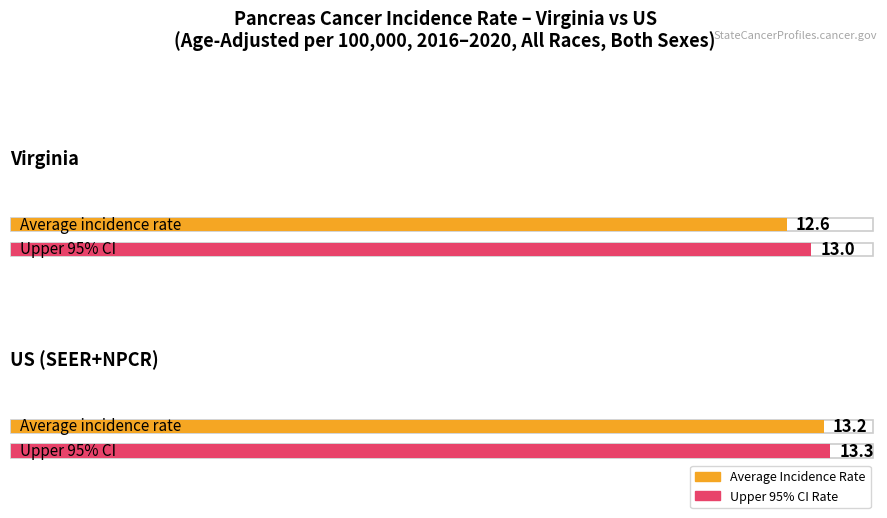

Which series has the largest total across all categories?

Upper 95% CI